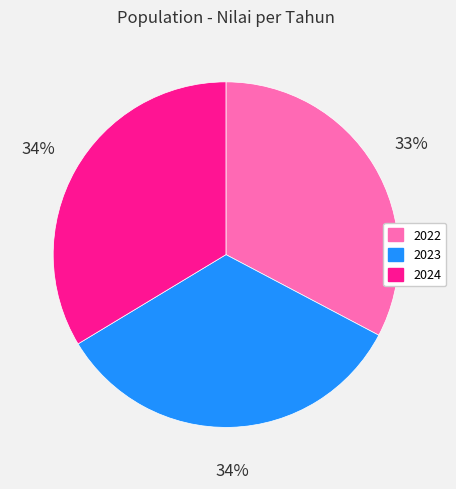

To the nearest percent, what is the difference between the 2024 and 2022 slice percentages?

1%